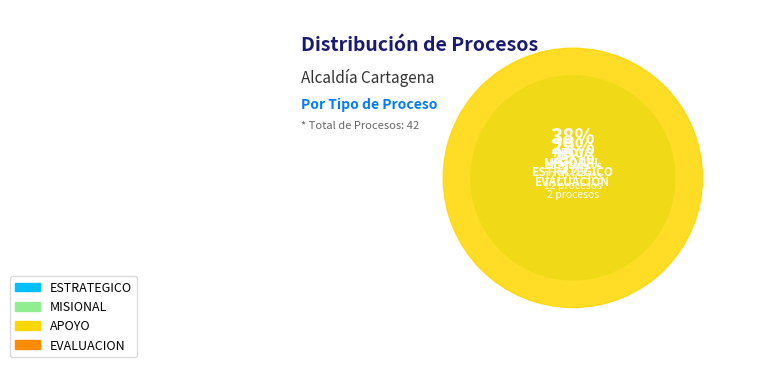

How many segments does this pie chart have?

4